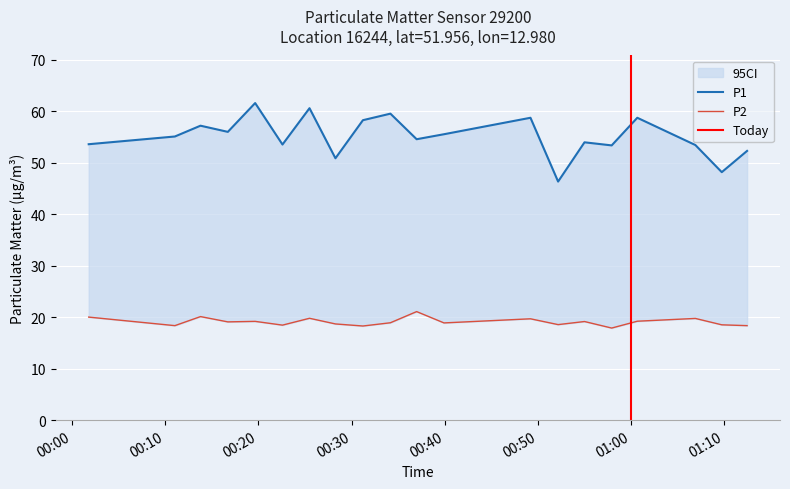

Rank the series by their average value, from lowest to highest.

P2, P1